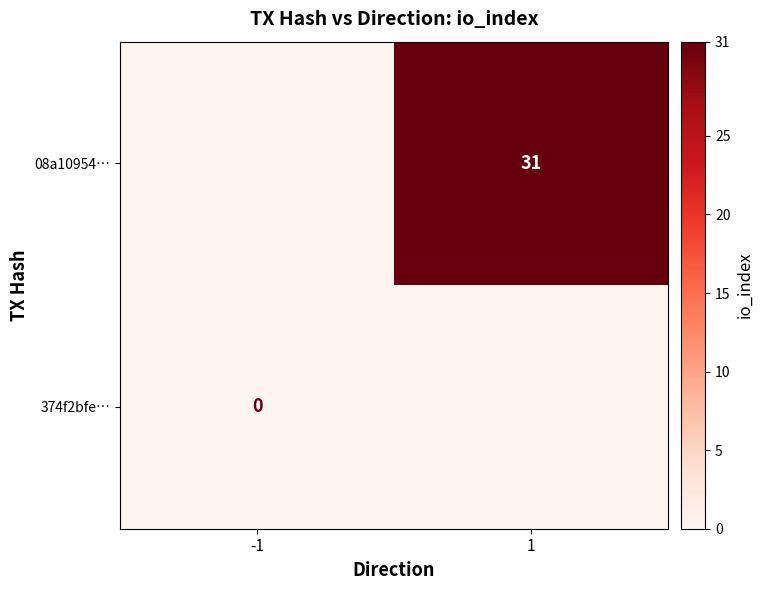

The 08a10954… series shows 31 at 1. True or false?

True